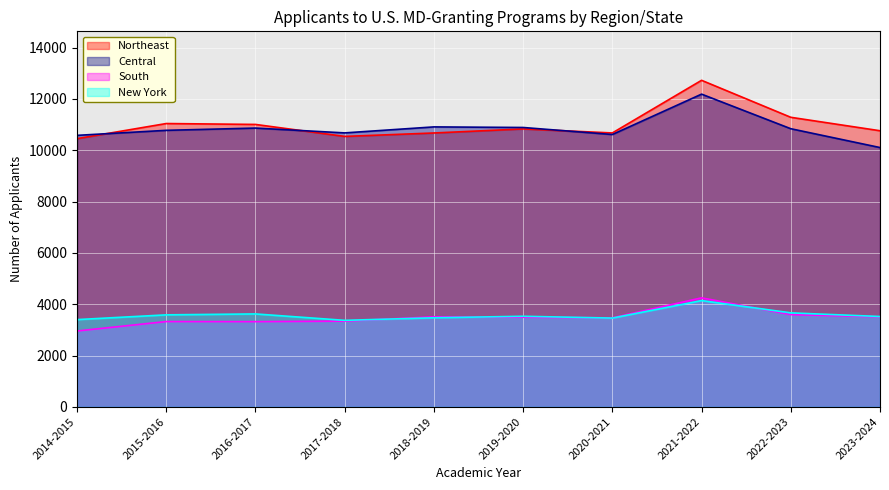

Reading right to left, transcribe all the data shown in this chart.

Northeast: 10762	11286	12728	10676	10833	10675	10541	11008	11043	10454
Central: 10107	10841	12189	10615	10889	10912	10678	10866	10778	10582
South: 3508	3595	4248	3468	3493	3509	3340	3321	3324	2956
New York: 3521	3662	4142	3459	3530	3471	3371	3621	3585	3400